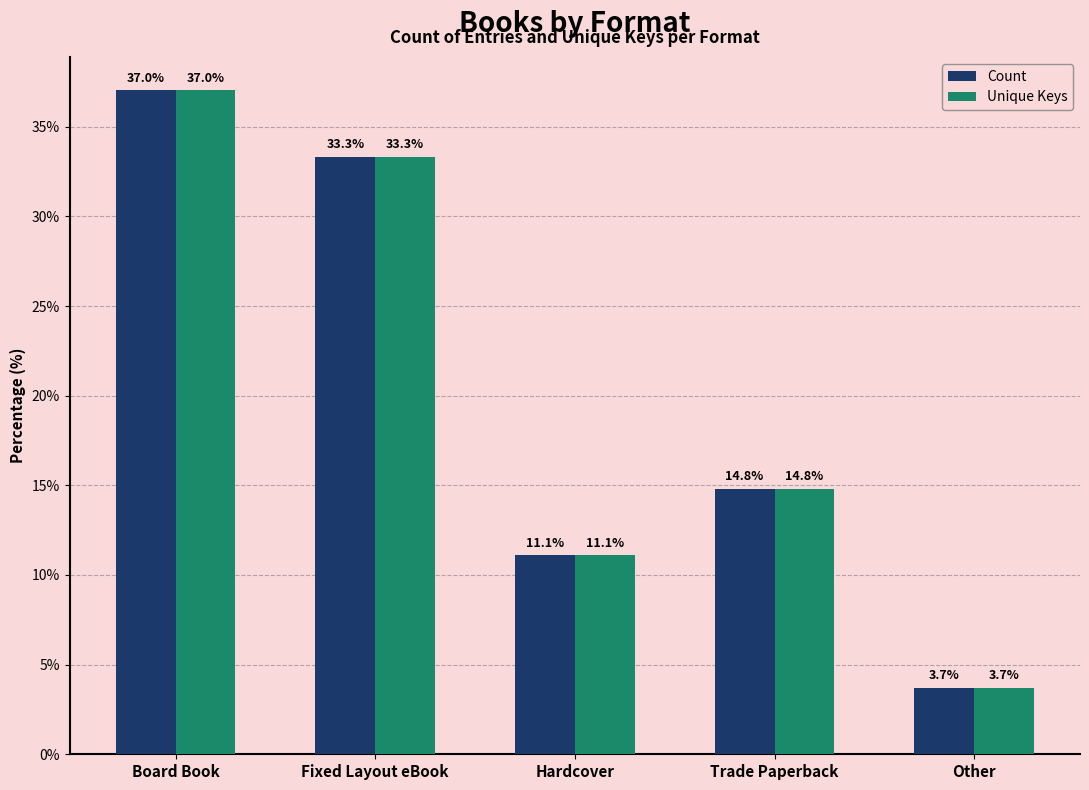

What is the sum of all Count values?

100.0